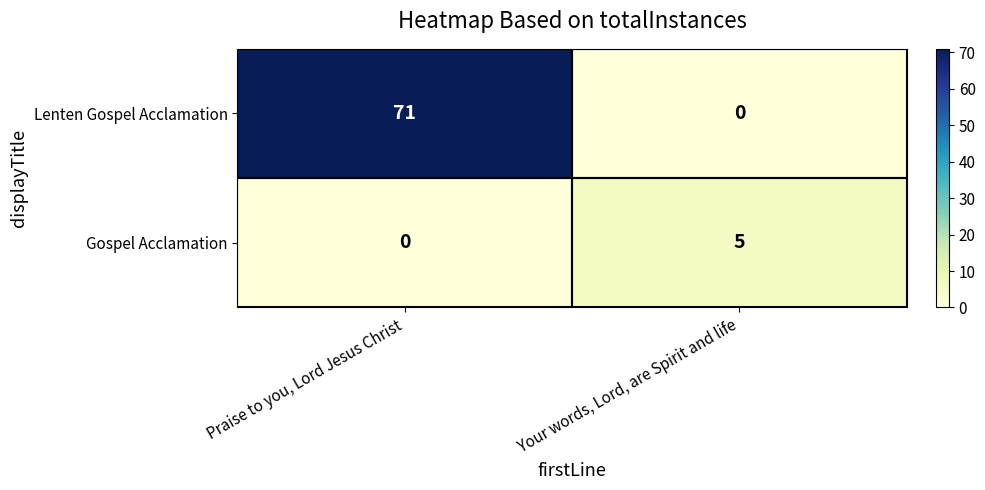

At which label is Gospel Acclamation closest to 2?

Praise to you, Lord Jesus Christ